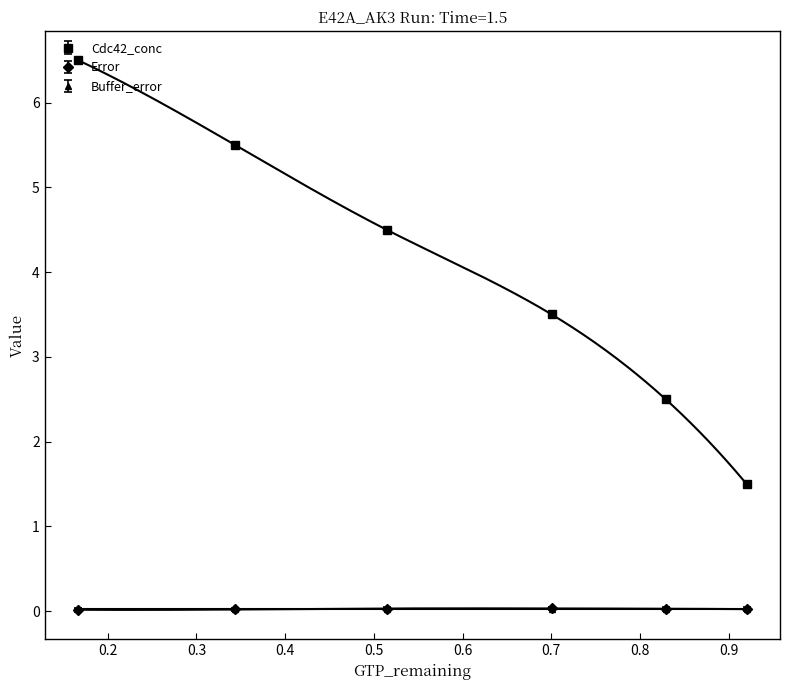

What is the difference between the maximum and minimum values in the GTP_remaining series?

5.0